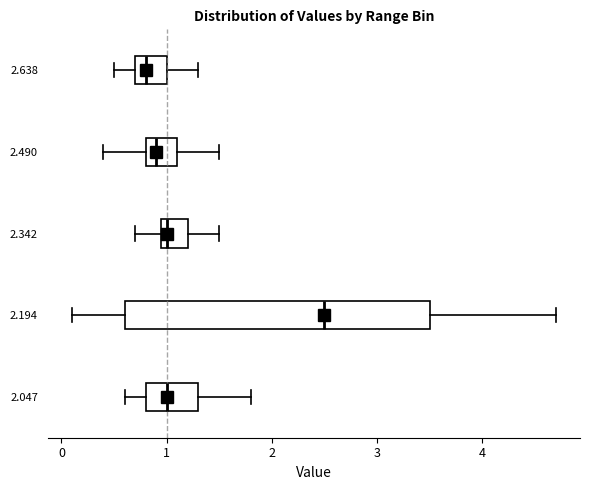

Where is the right edge of the box at y = 2.342 on the x-axis? The values are not printed on the chart, so give them approximately, as read against the axis.

1.2